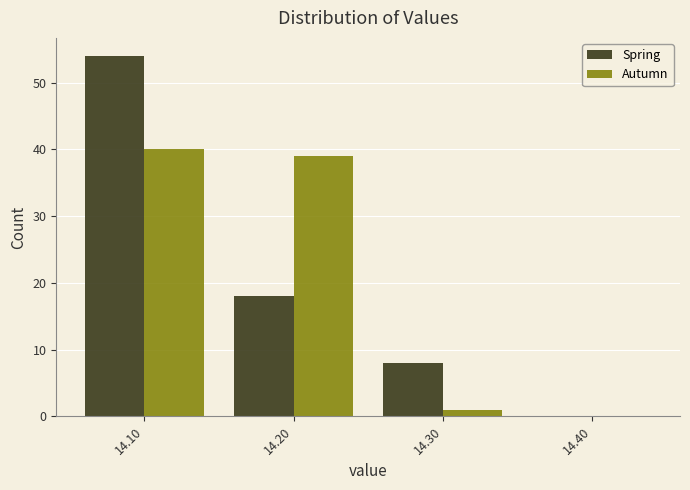

What is the height of the Autumn bar covering 14.15 to 14.25 on the x-axis? The values are not printed on the chart, so give them approximately, as read against the axis.

39